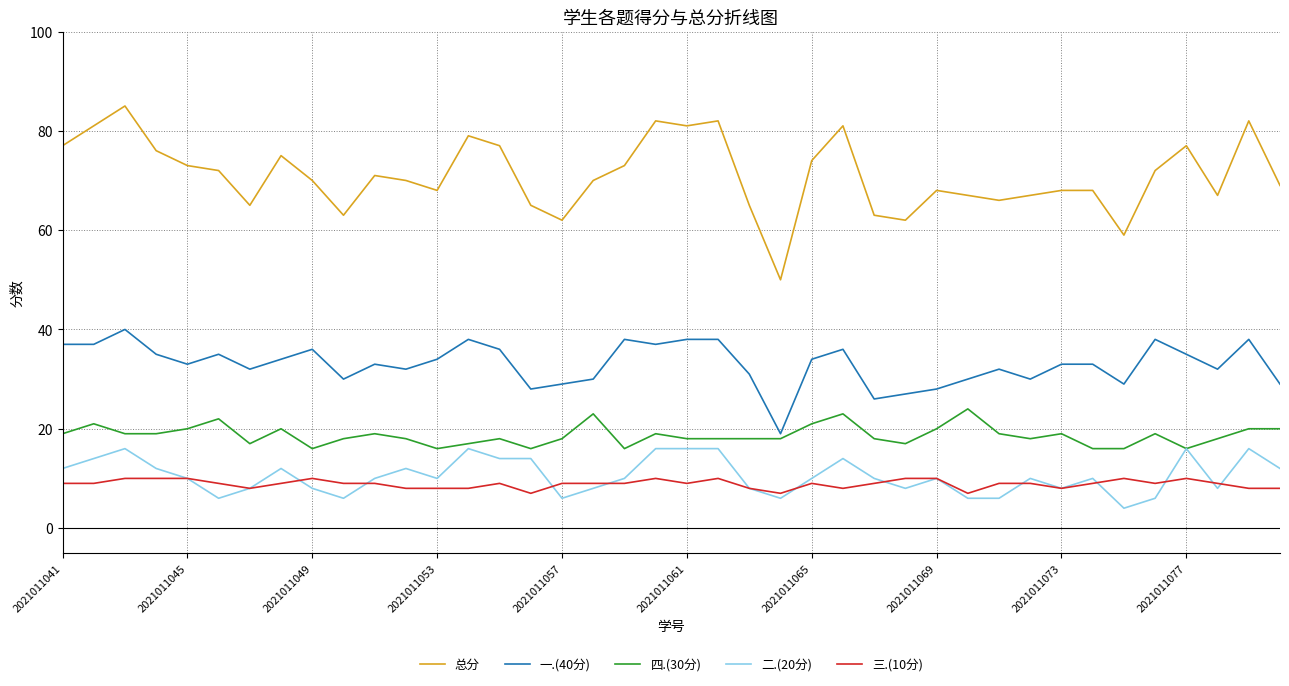

True or false: 总分 and 二.(20分) intersect in this chart.

False